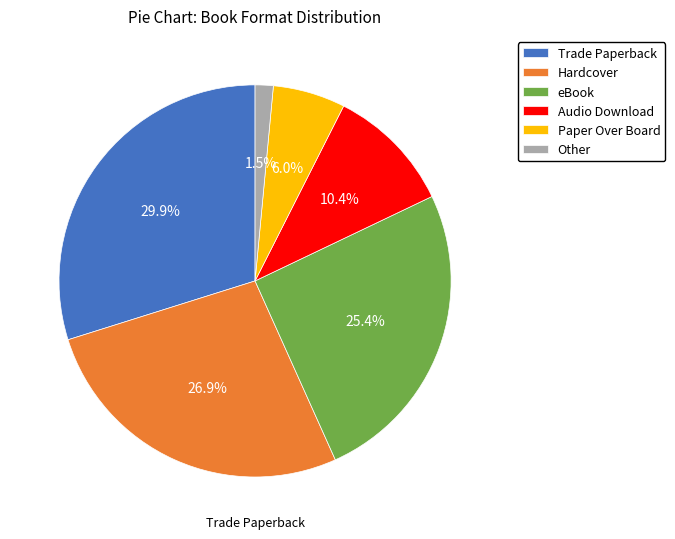

Does any single category account for the majority?

No